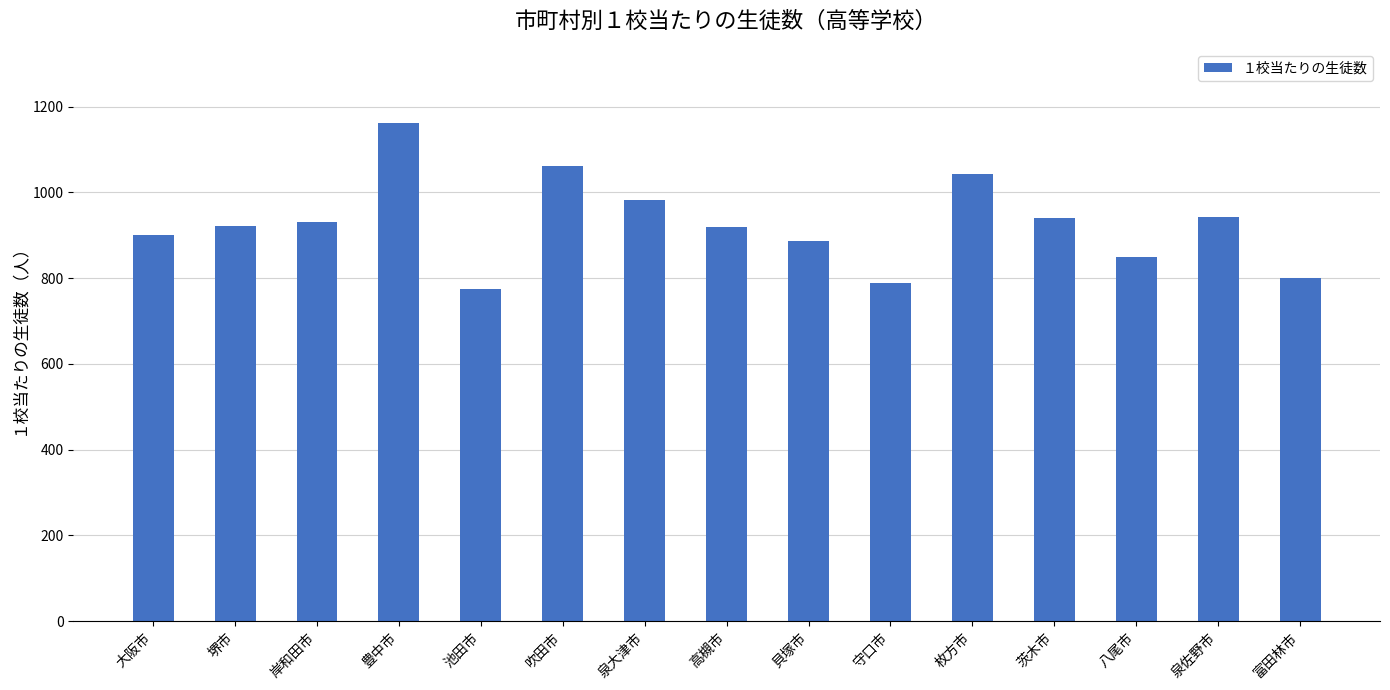

How many series are shown in this chart?

1